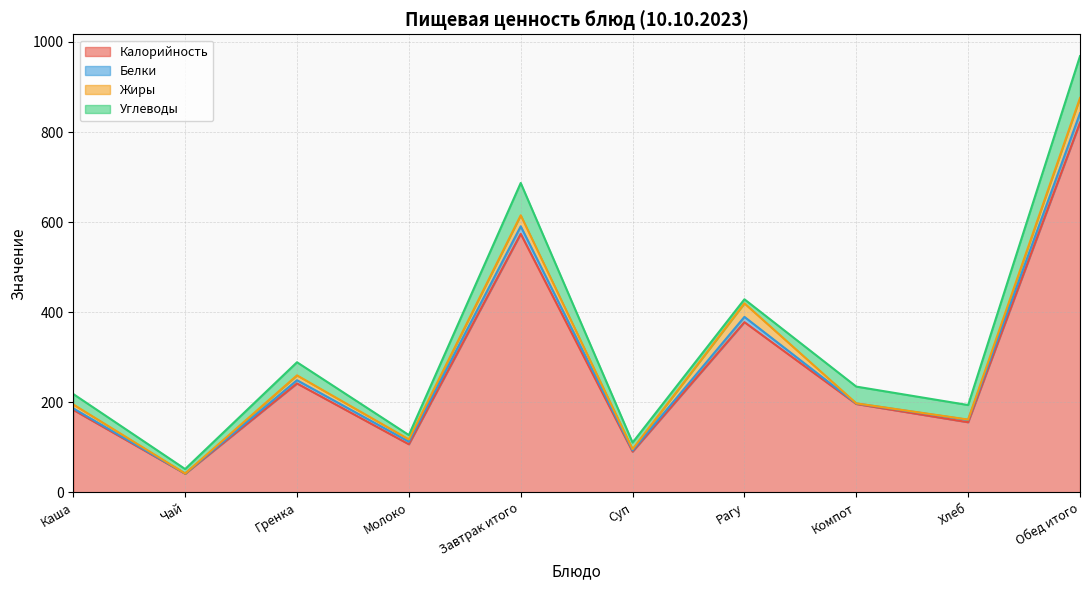

What is the approximate value of Белки at Чай?

0.5